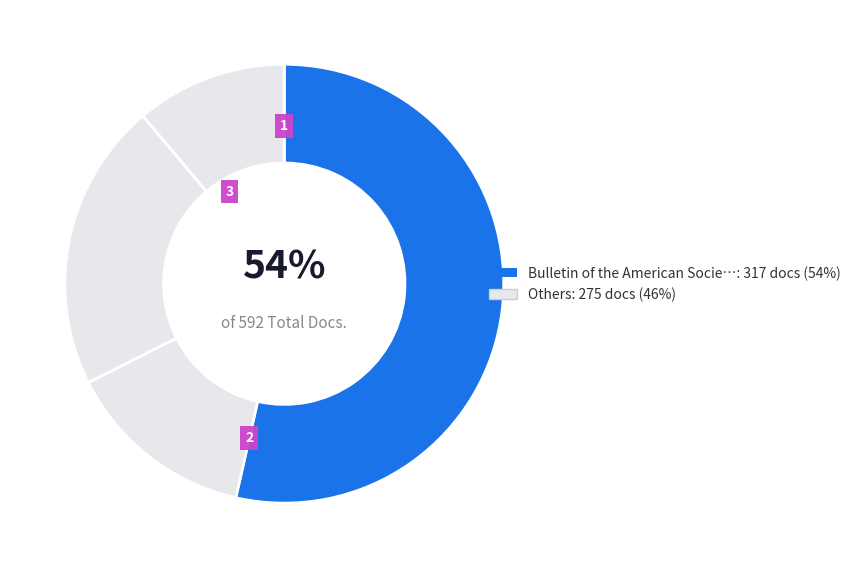

Count the number of slices in the pie.

4